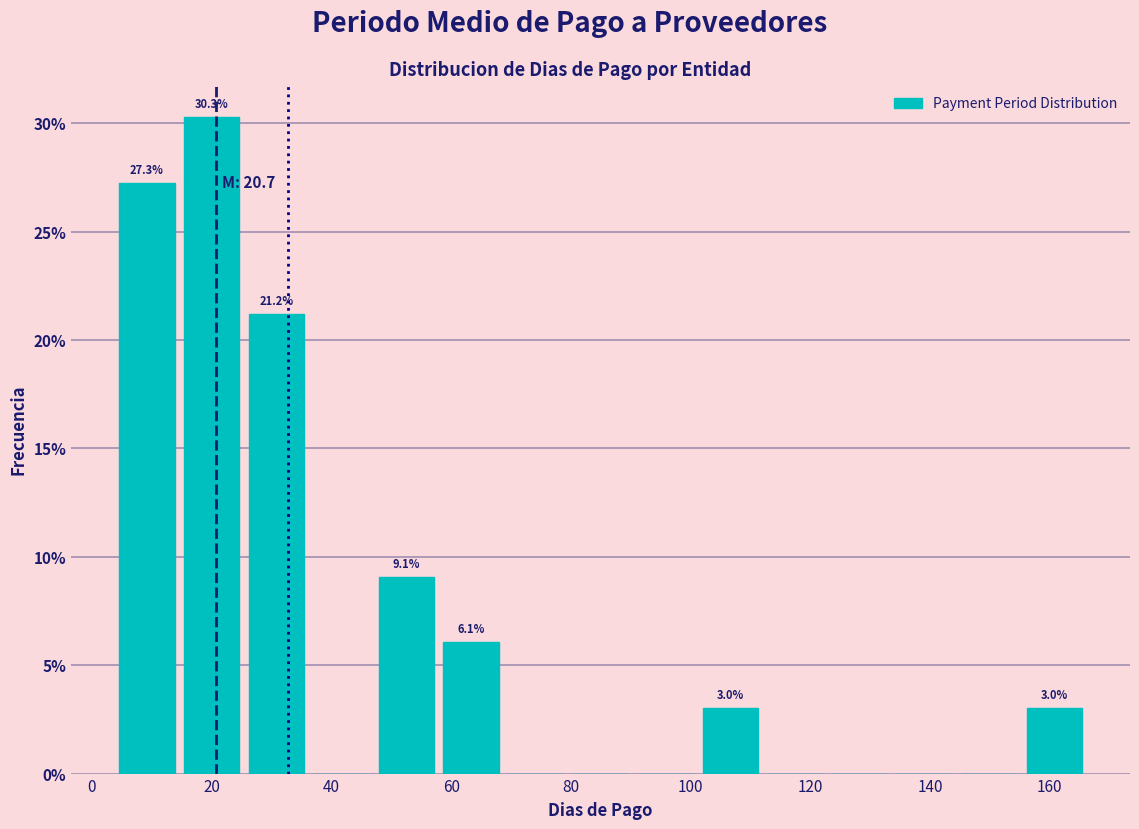

Which range on the x-axis has the tallest bar?

14 to 26